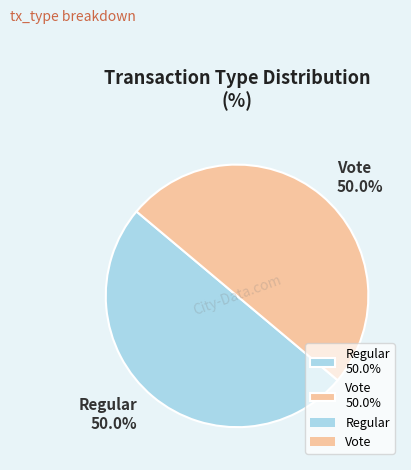

To the nearest percent, what is the combined percentage of Vote and Regular?

100%